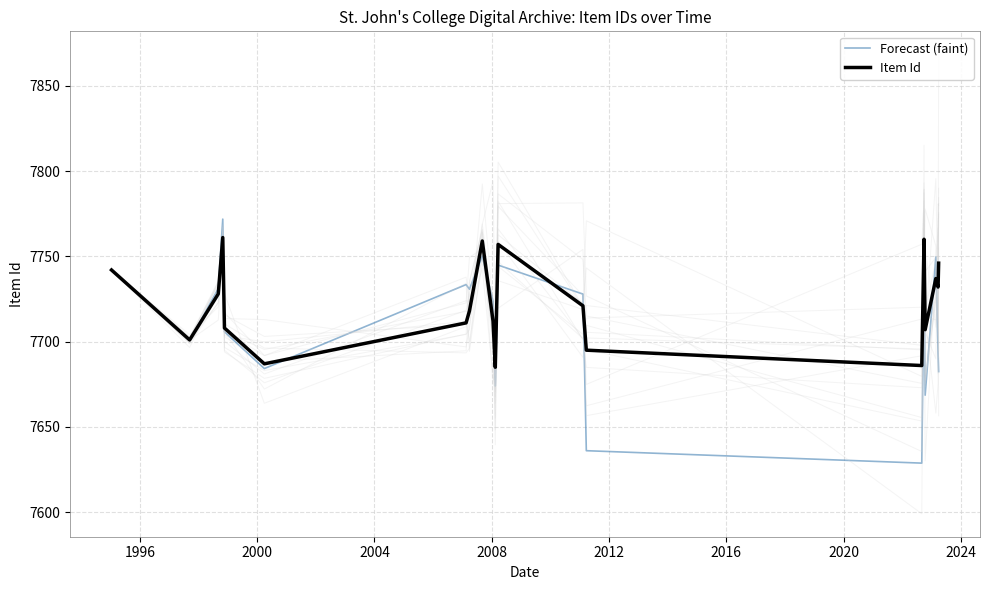

After their last crossing, which series has the higher values: Item Id or Forecast (faint)?

Item Id